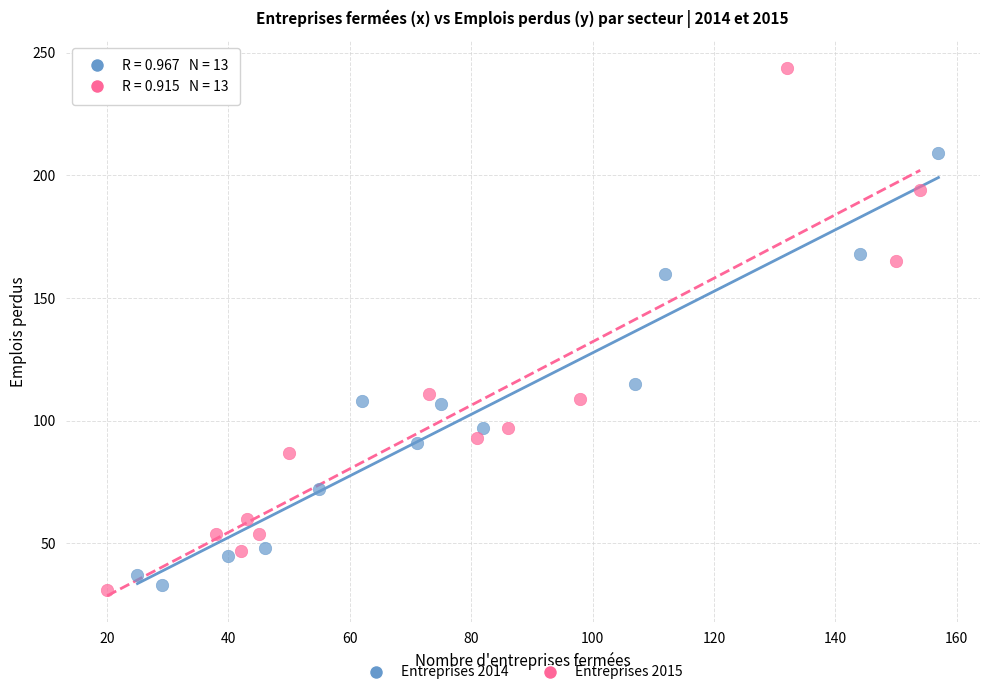

Which series has the largest Y range (max minus min)?

Entreprises 2015